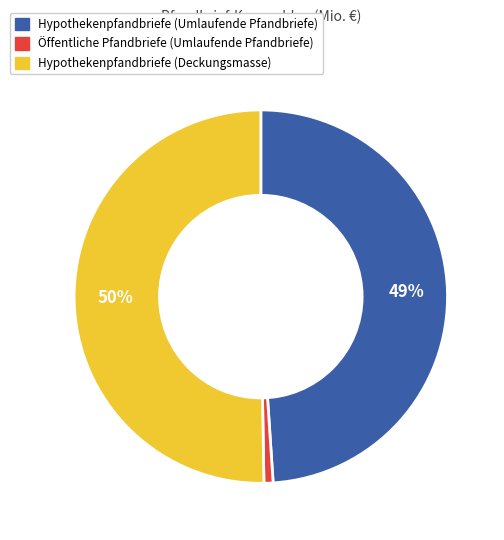

Rank the categories by value from lowest to highest.

Öffentliche Pfandbriefe (Umlaufende Pfandbriefe), Hypothekenpfandbriefe (Umlaufende Pfandbriefe), Hypothekenpfandbriefe (Deckungsmasse)